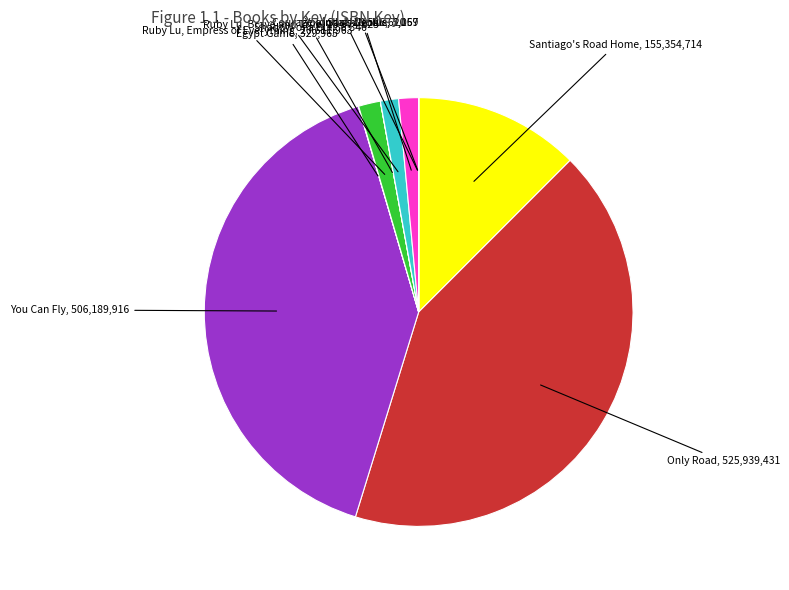

Does any single category account for the majority?

No